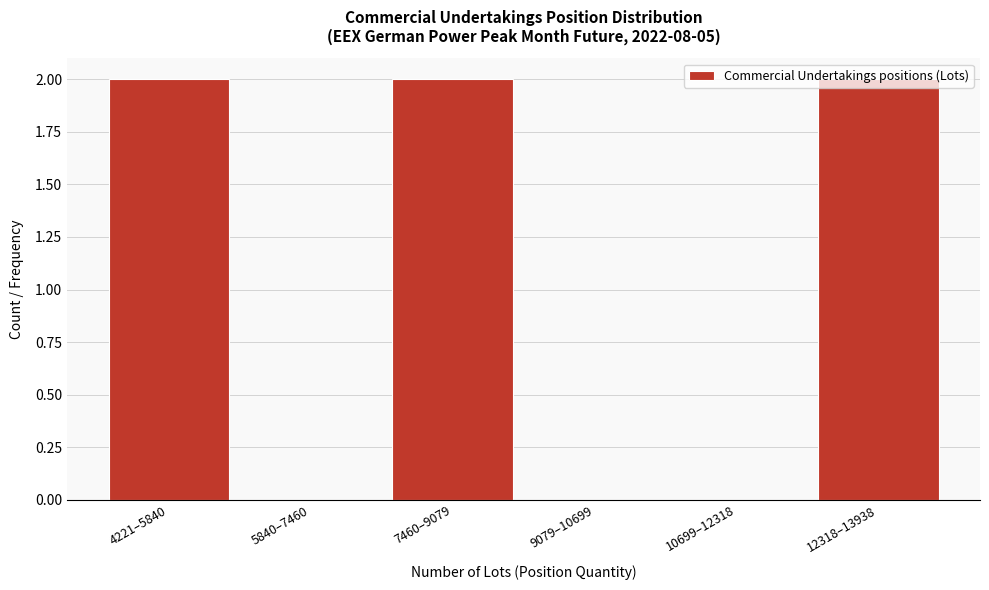

The chart shows a value of 2 at 7460–9079. True or false?

True